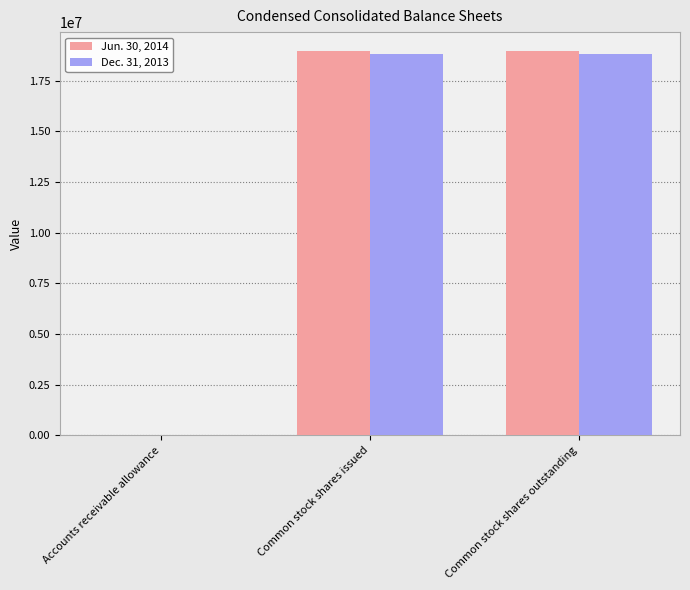

Count the number of categories in the chart.

3